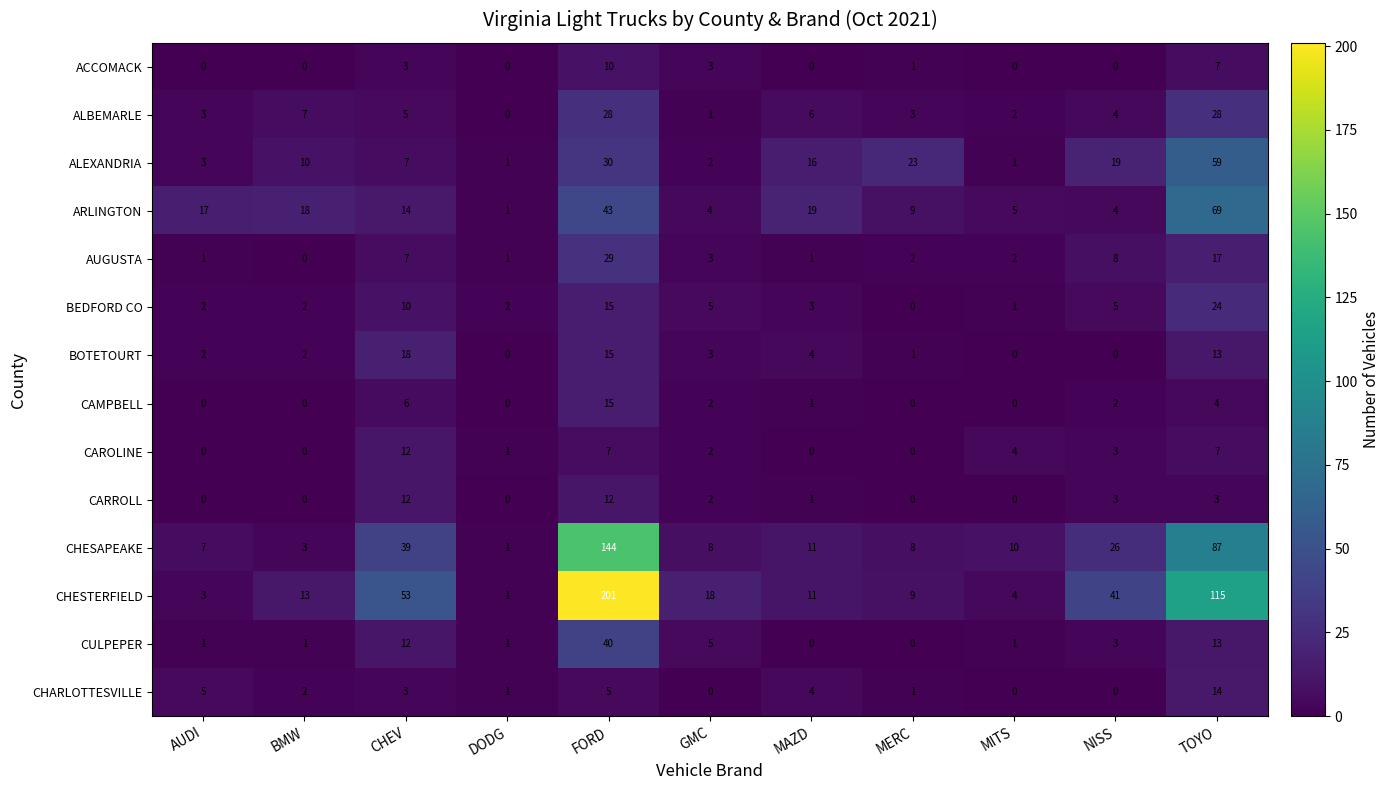

What is the difference between the second highest and minimum values in the ALEXANDRIA series?

29